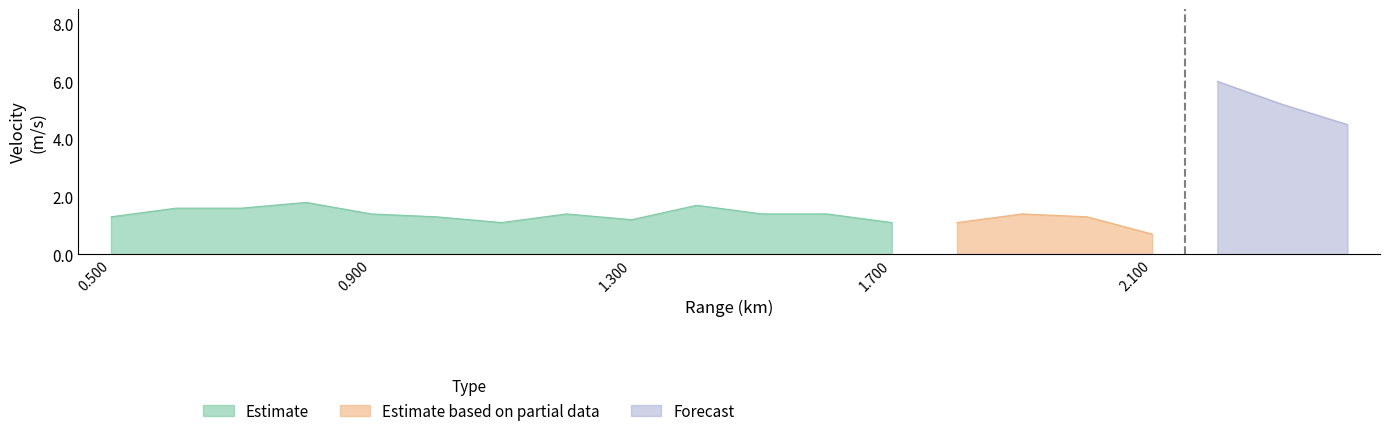

The value of Estimate based on partial data at 1.700 is 1.3. True or false?

False